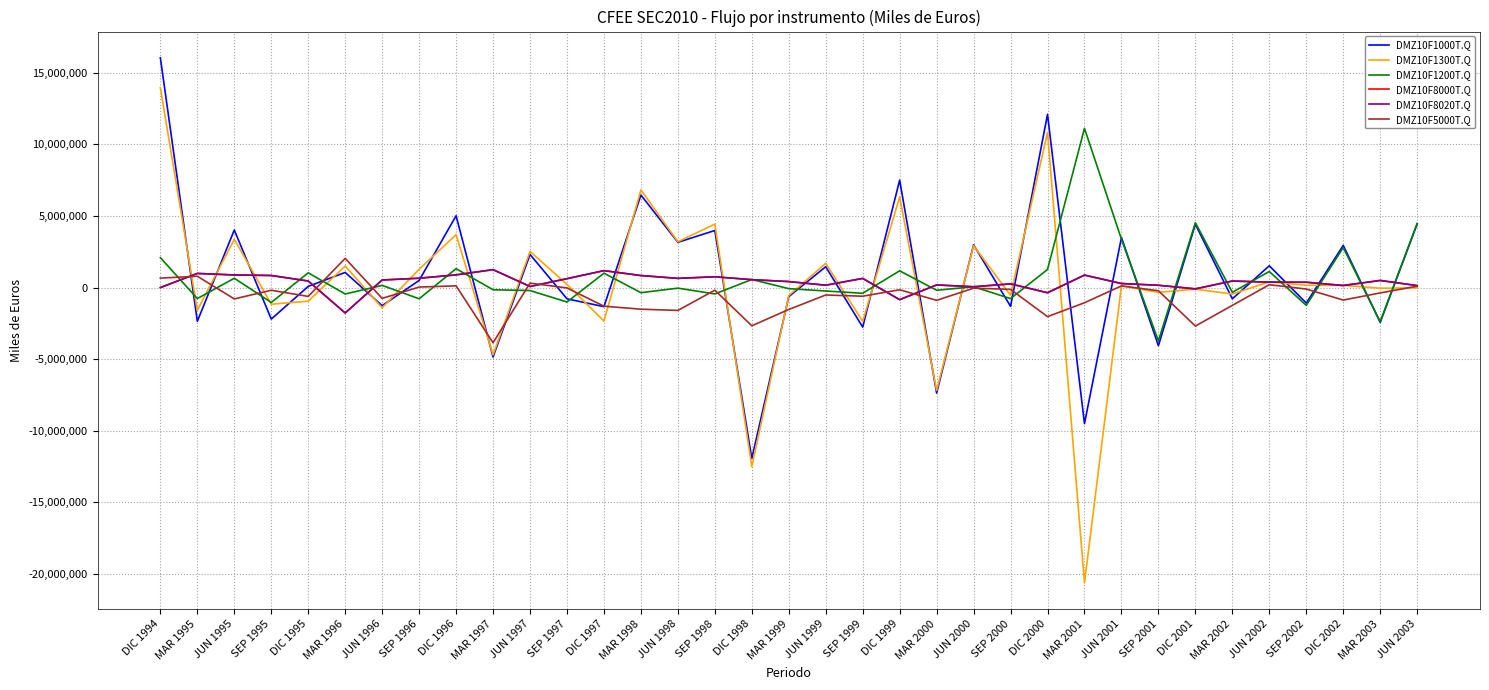

Which category has the lowest value across all series?

MAR 2001